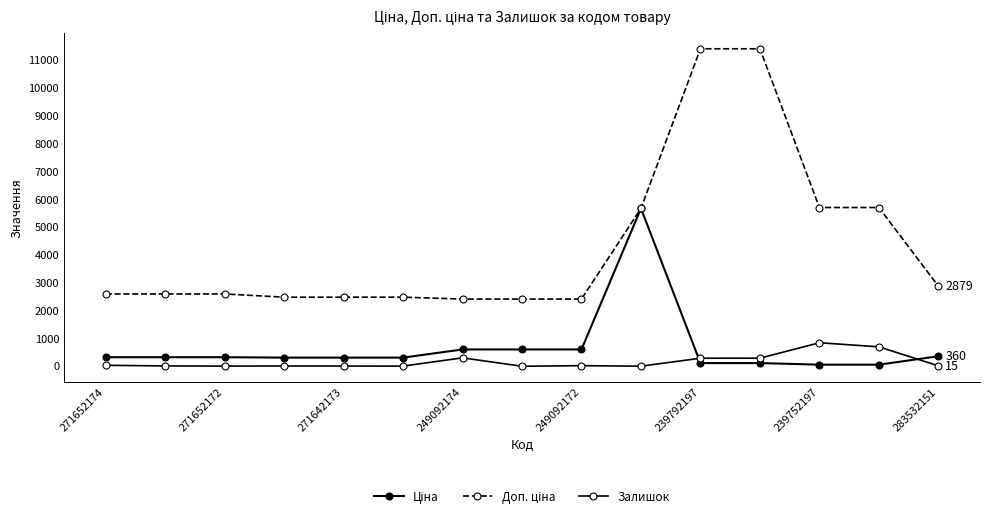

True or false: Доп. ціна and Ціна cross at least once.

False